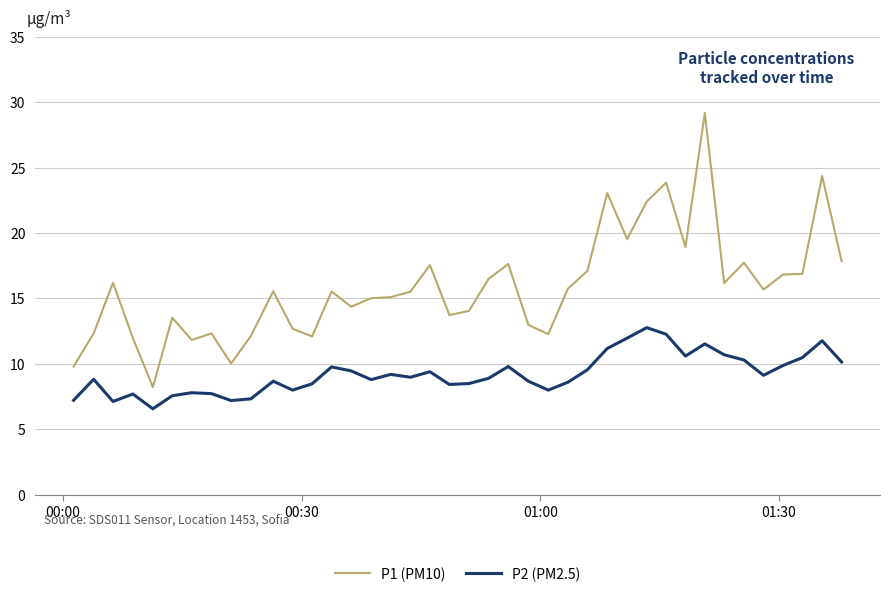

What is the difference between the maximum and minimum values in the P1 (PM10) series?

20.9